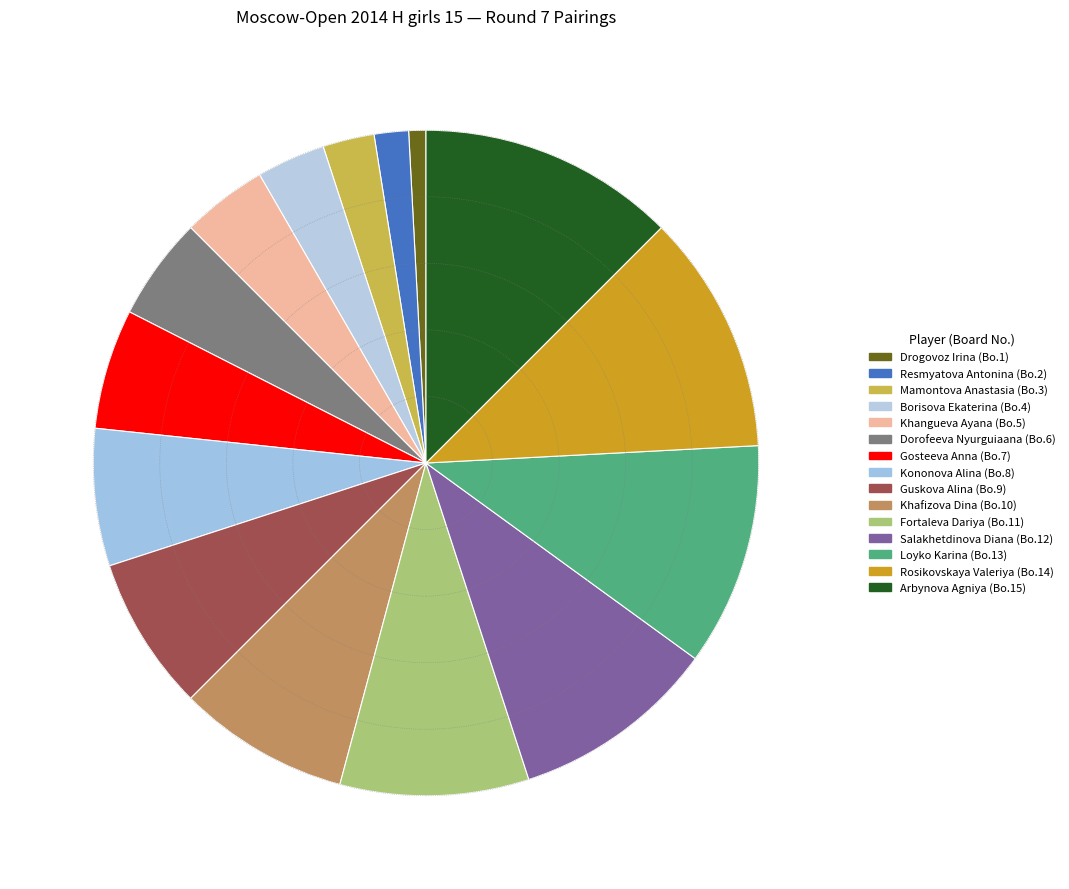

The Resmyatova Antonina slice represents 2% of the pie. True or false?

True